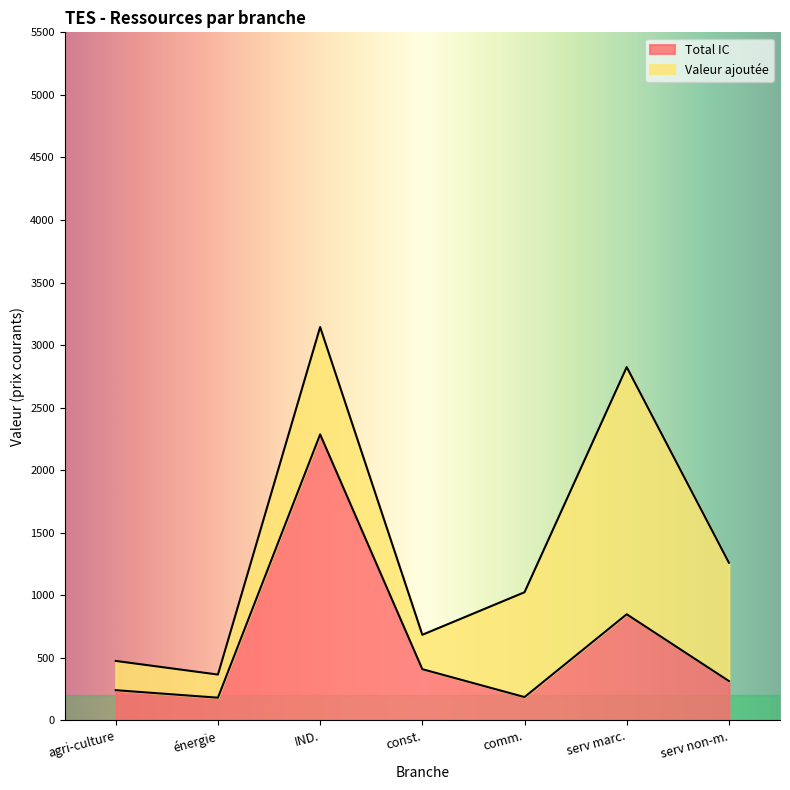

What is the minimum value shown in the chart?

181